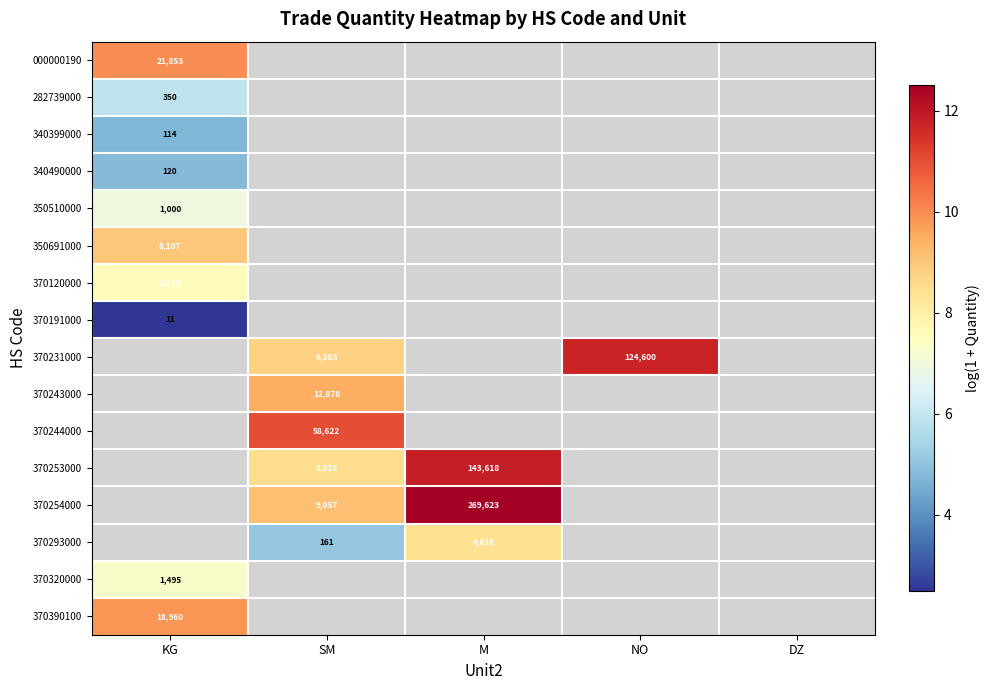

At how many categories does at least one series exceed 7?

4